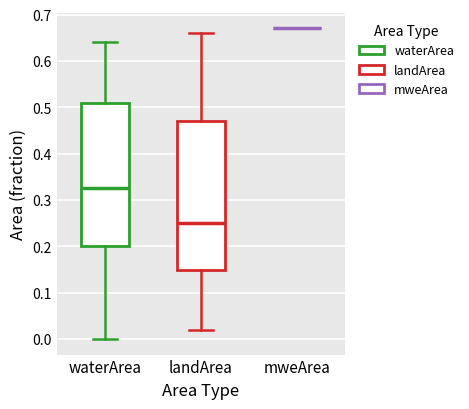

Where does the lower whisker of the box for landArea end on the y-axis? The values are not printed on the chart, so give them approximately, as read against the axis.

0.02